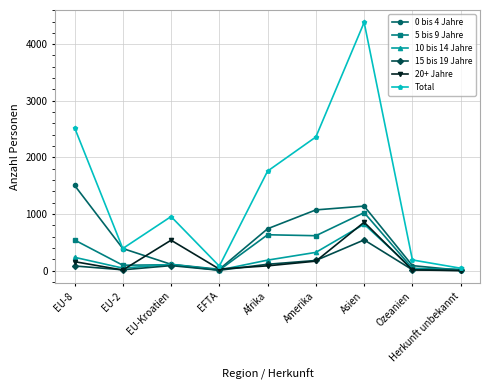

What is the greatest value displayed?

4384